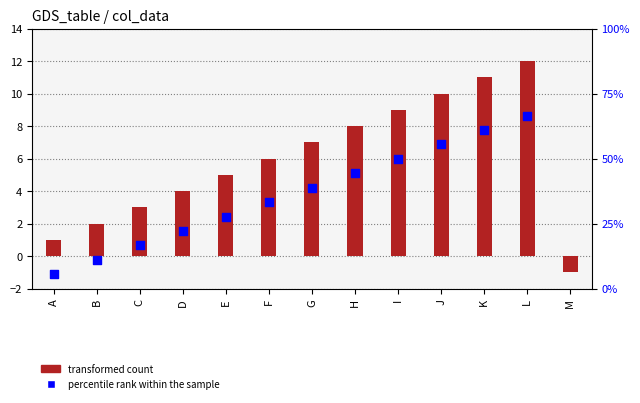

Which series contains the highest Y value?

col_2 (percentile rank within the sample)